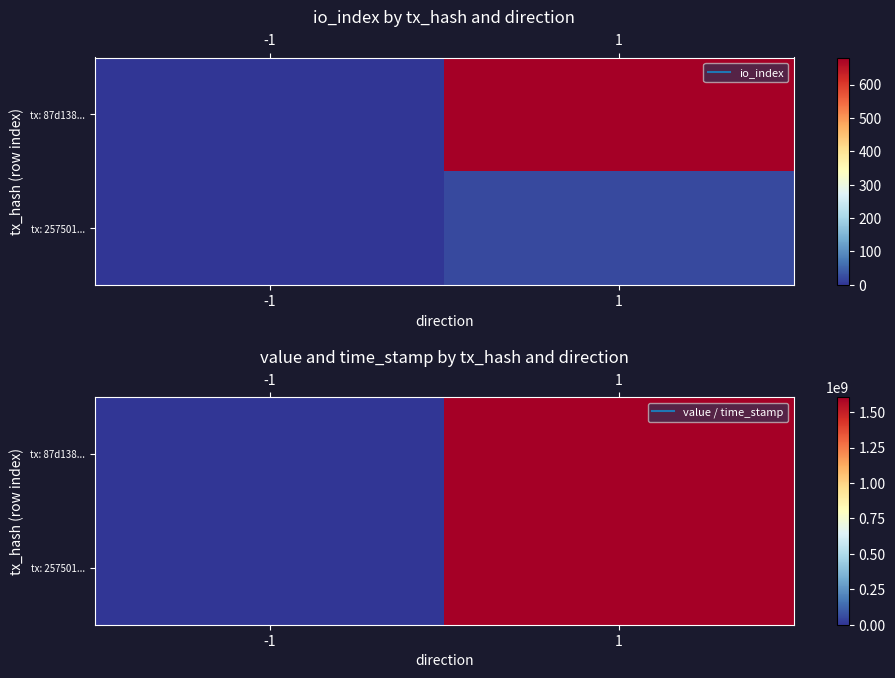

Where is tx: 257501... nearest to the value 802948829?

-1